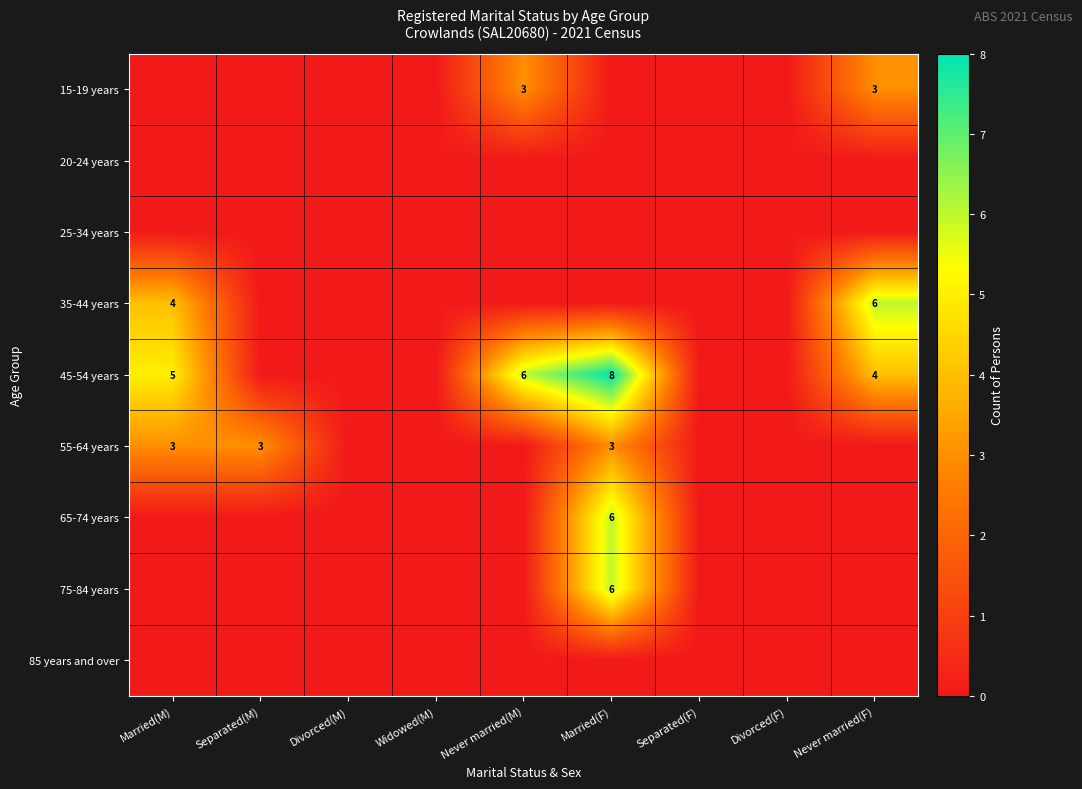

At Widowed(M), list the series in order from largest to smallest.

15-19 years, 20-24 years, 25-34 years, 35-44 years, 45-54 years, 55-64 years, 65-74 years, 75-84 years, 85 years and over